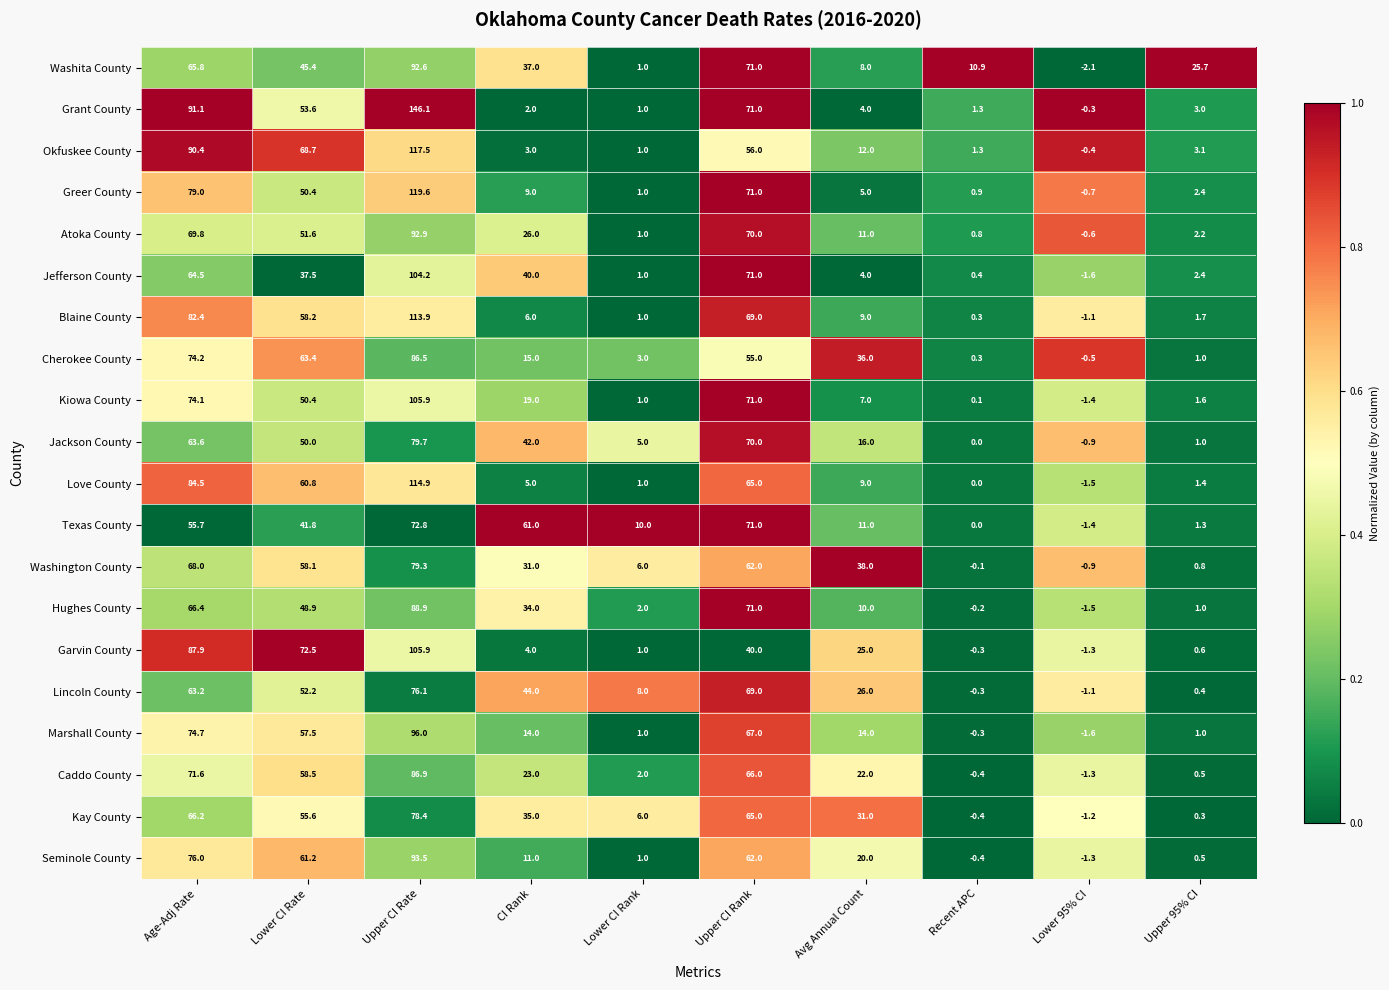

At which label is Texas County closest to 35?

Lower CI Rate